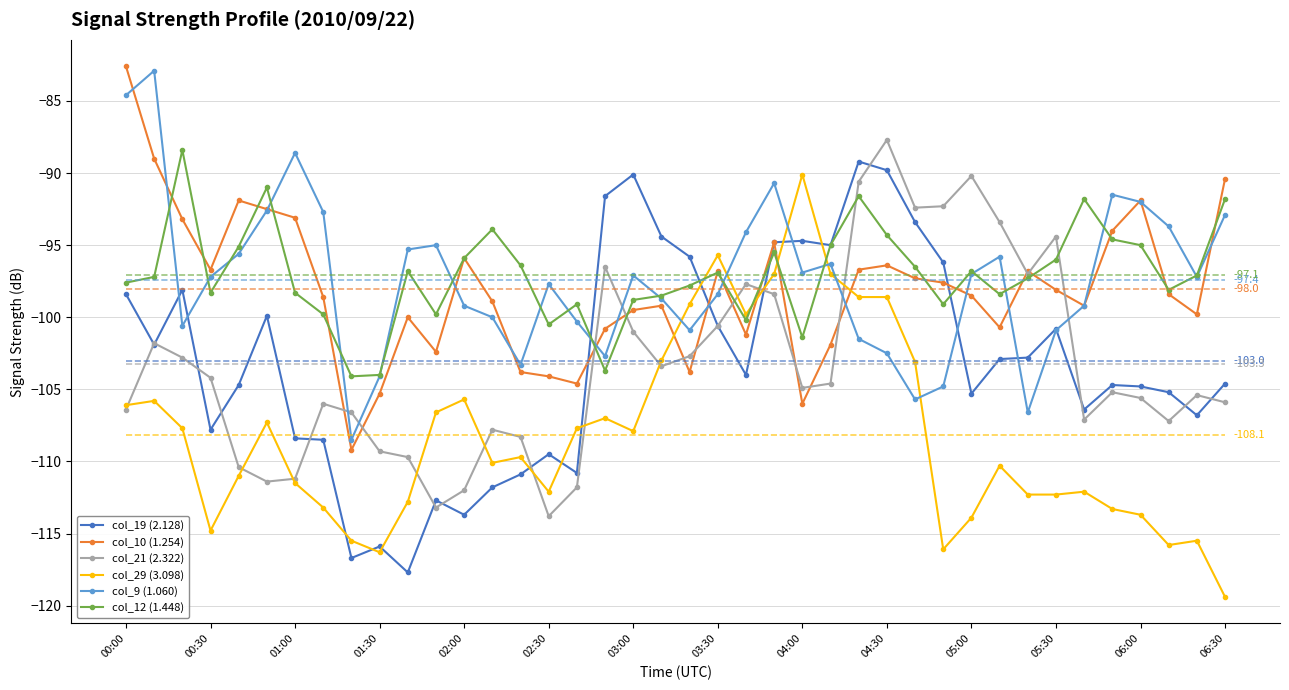

What is the sum of all col_10 (1.254) values?

-3921.6